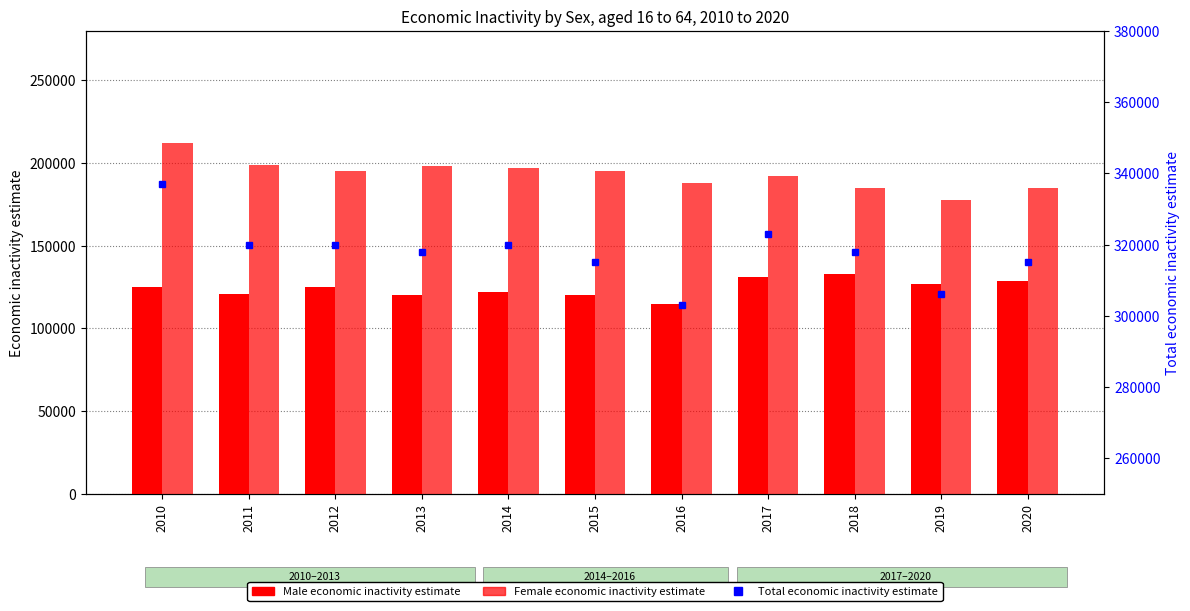

What is the average value of the Total economic inactivity estimate series?

317727